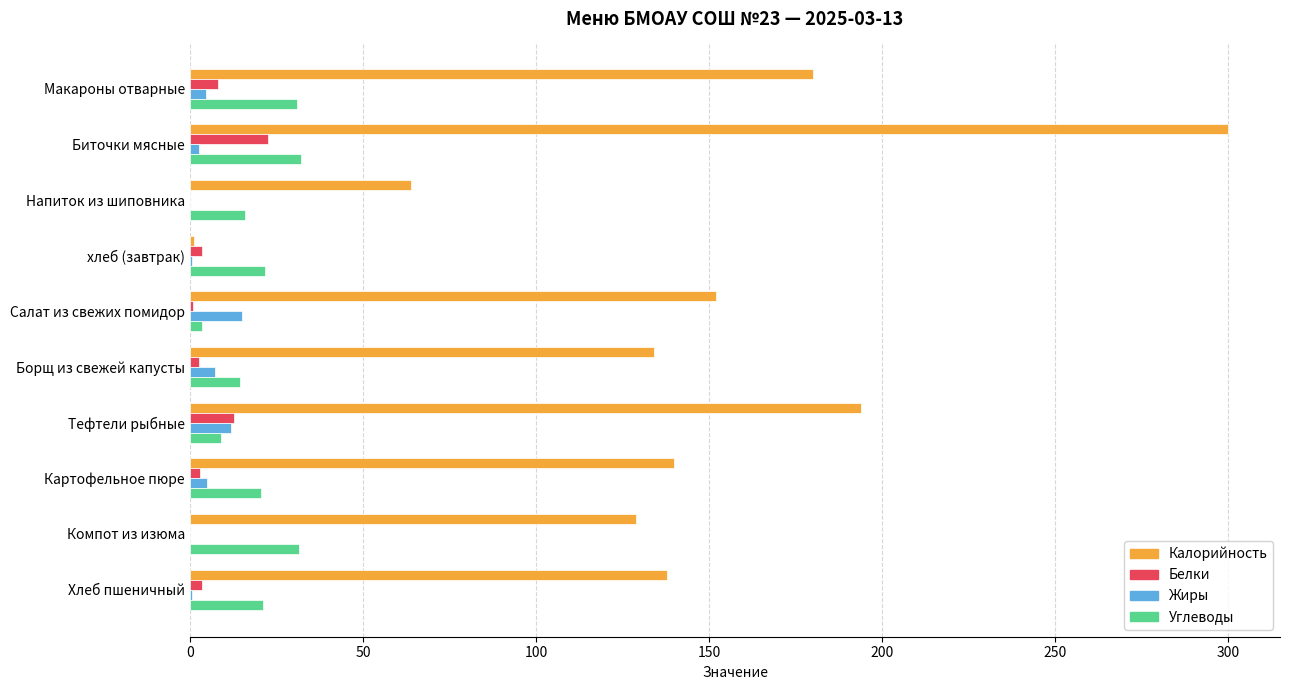

The Жиры series shows 0.0 at Напиток из шиповника. True or false?

True